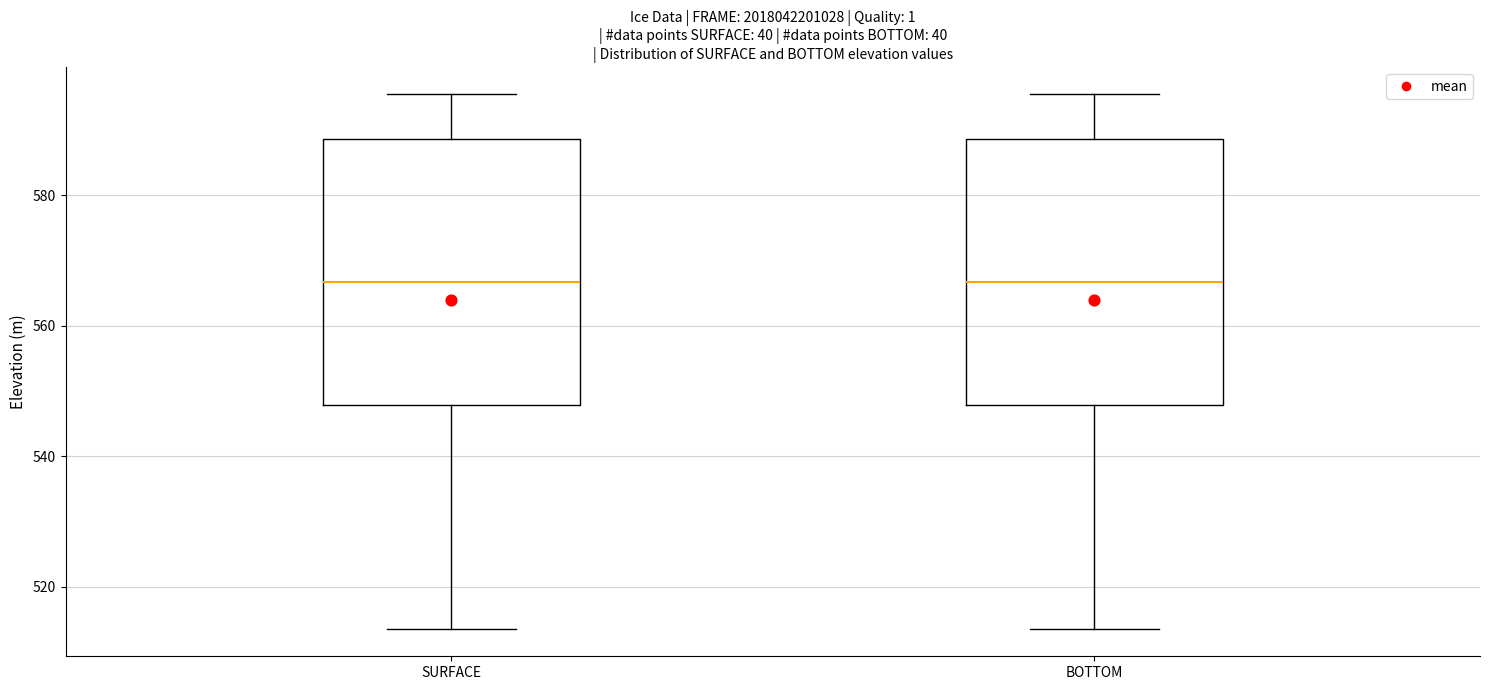

Reading left to right, read every box against the y-axis: the position of its median line, the range the box covers, and the ends of its whiskers. The values are not printed on the chart, so give them approximately, as read against the axis.

SURFACE: median 566, box 548 to 588, whiskers 514 to 596
BOTTOM: median 566, box 548 to 588, whiskers 514 to 596